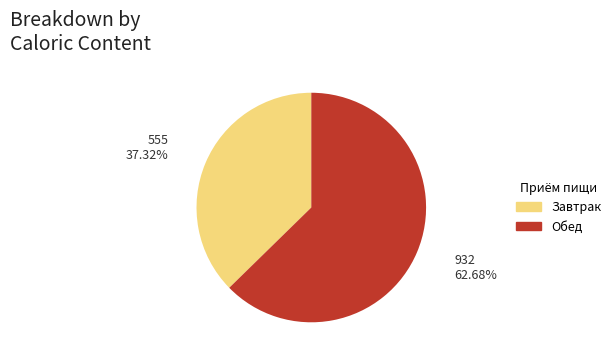

Is there any slice that represents more than half of the pie?

Yes